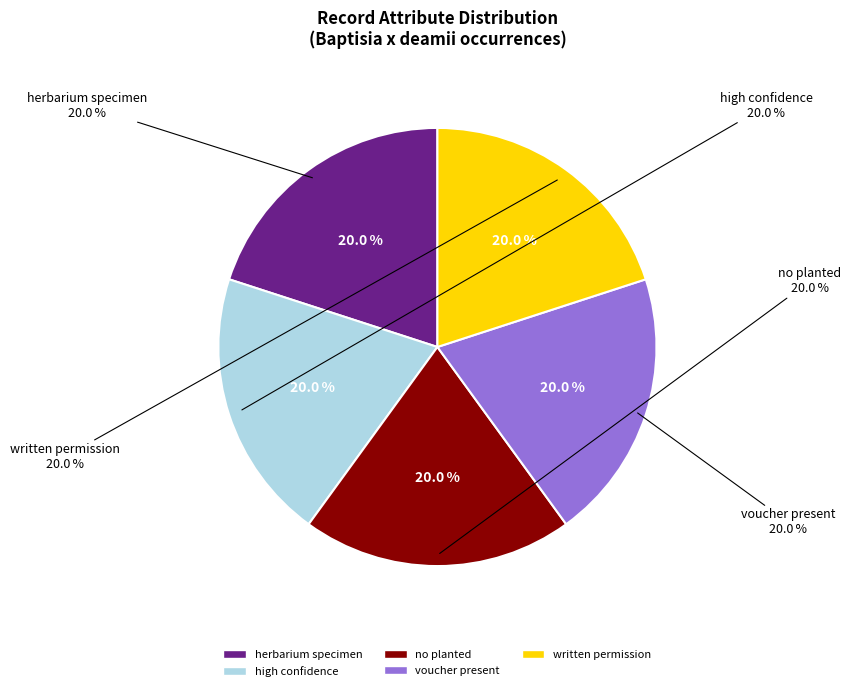

What is the largest slice in the pie chart?

herbarium specimen